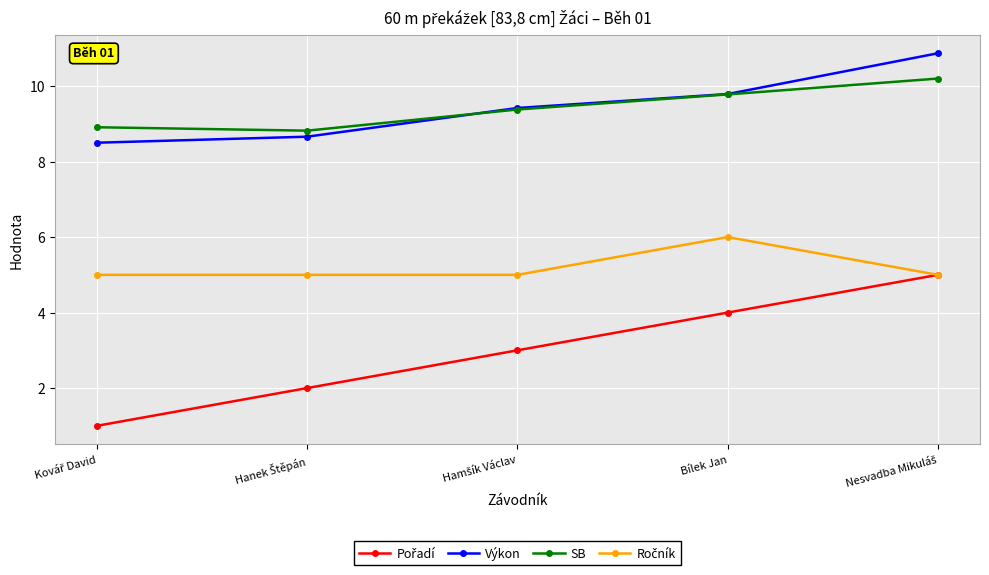

What is the label of the 2nd point from the right?

Bílek Jan